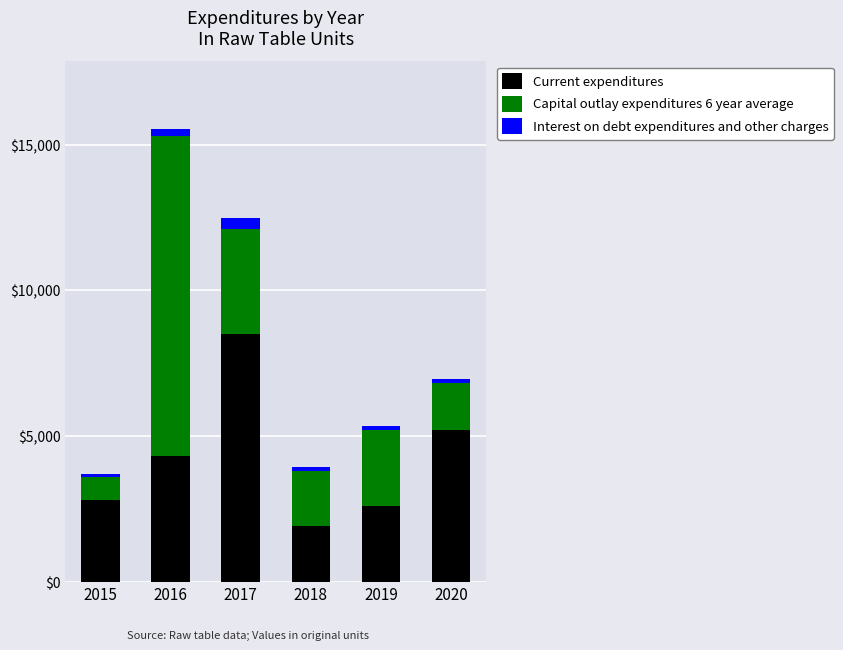

How many data points does each series have?

6